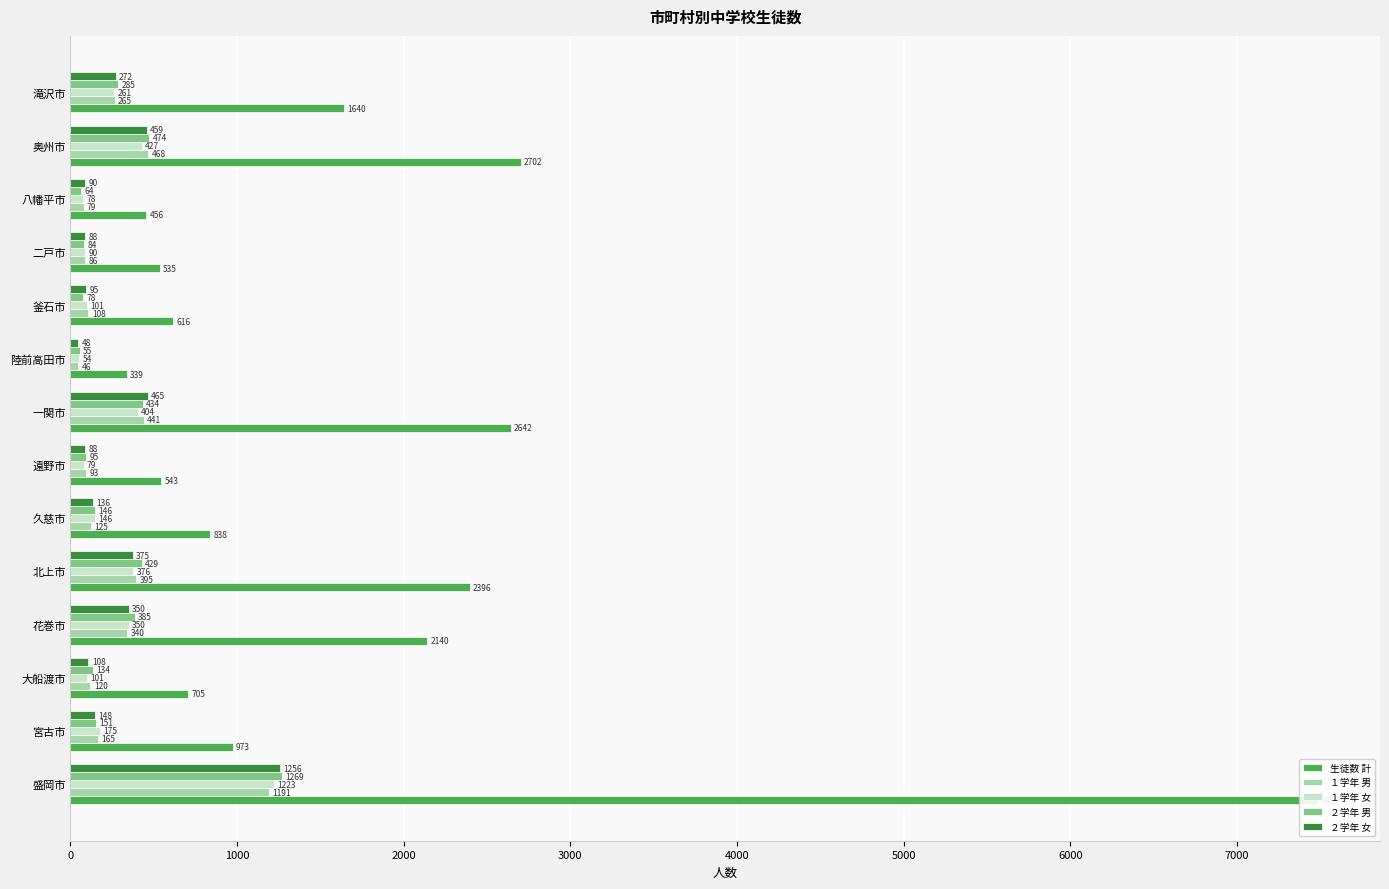

What is the minimum value shown in the chart?

46